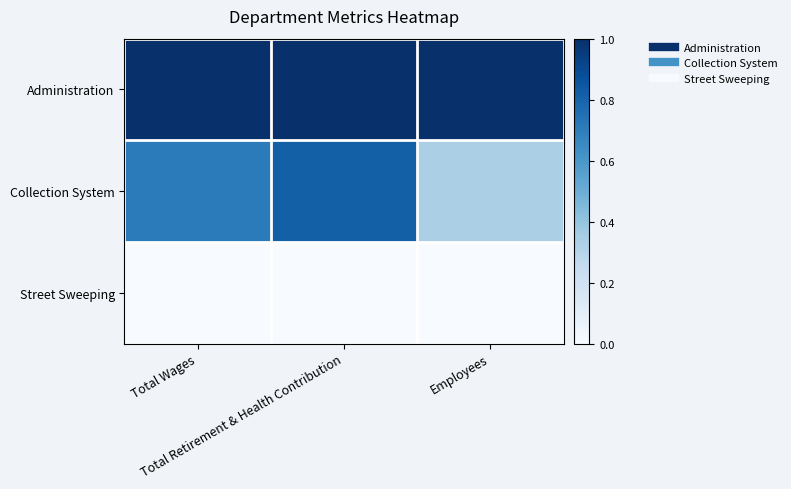

Reading left to right, list all the values displayed in this chart.

Administration: Total Wages=1.0	Total Retirement & Health Contribution=1.0	Employees=1.0
Collection System: Total Wages=0.7	Total Retirement & Health Contribution=0.8	Employees=0.3
Street Sweeping: Total Wages=0.0	Total Retirement & Health Contribution=0.0	Employees=0.0